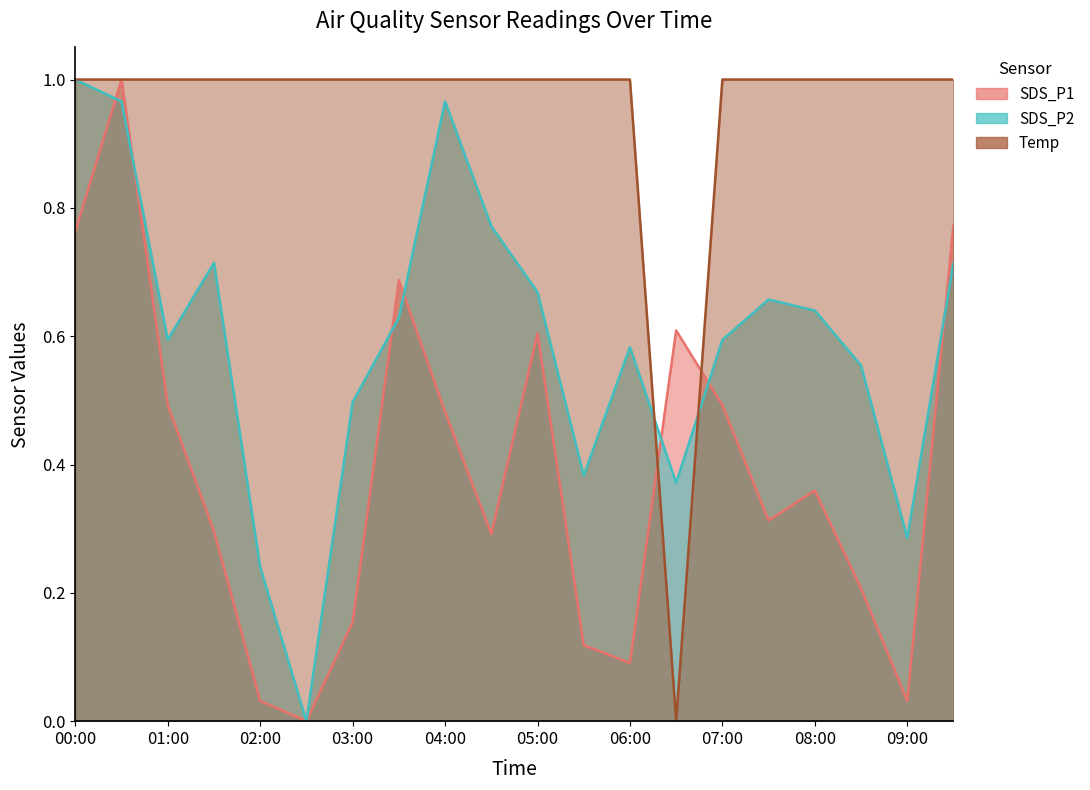

Reading left to right, list all the values displayed in this chart.

SDS_P1: 0.8	1.0	0.5	0.3	0.0	0.0	0.2	0.7	0.5	0.3	0.6	0.1	0.1	0.6	0.5	0.3	0.4	0.2	0.0	0.8
SDS_P2: 1.0	1.0	0.6	0.7	0.2	0.0	0.5	0.6	1.0	0.8	0.7	0.4	0.6	0.4	0.6	0.7	0.6	0.6	0.3	0.7
Temp: 1.0	1.0	1.0	1.0	1.0	1.0	1.0	1.0	1.0	1.0	1.0	1.0	1.0	0.0	1.0	1.0	1.0	1.0	1.0	1.0